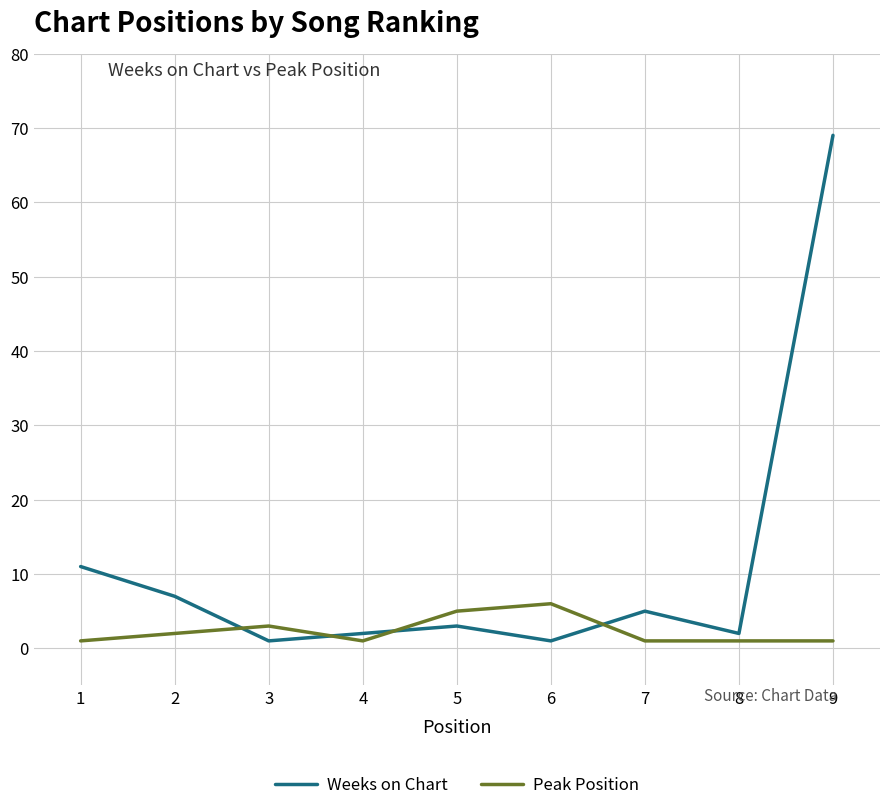

Reading left to right, what are all the values shown in this chart?

Weeks on Chart: 1=11	2=7	3=1	4=2	5=3	6=1	7=5	8=2	9=69
Peak Position: 1=1	2=2	3=3	4=1	5=5	6=6	7=1	8=1	9=1